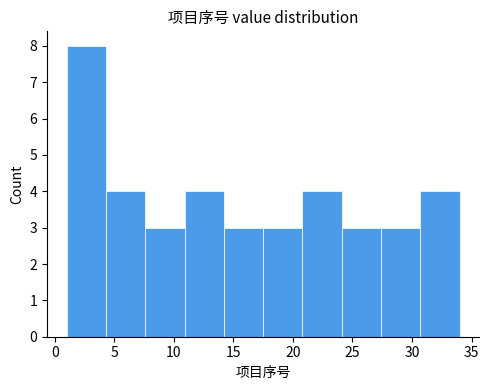

Reading left to right, list every bar in this chart as the range it spans on the x-axis followed by its height. Neither the bar edges nor the heights are printed on the chart, so give them approximately, as read against the axes.

1.0 to 4.3: 8
4.3 to 7.6: 4
7.6 to 10.9: 3
10.9 to 14.2: 4
14.2 to 17.5: 3
17.5 to 20.8: 3
20.8 to 24.1: 4
24.1 to 27.4: 3
27.4 to 30.7: 3
30.7 to 34.0: 4